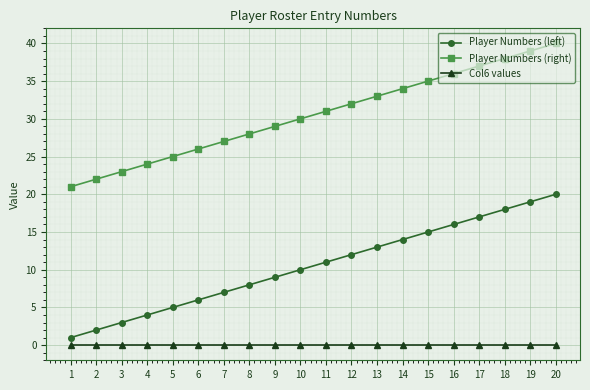

Rank the categories by Player Numbers (right) value from lowest to highest.

1, 2, 3, 4, 5, 6, 7, 8, 9, 10, 11, 12, 13, 14, 15, 16, 17, 18, 19, 20